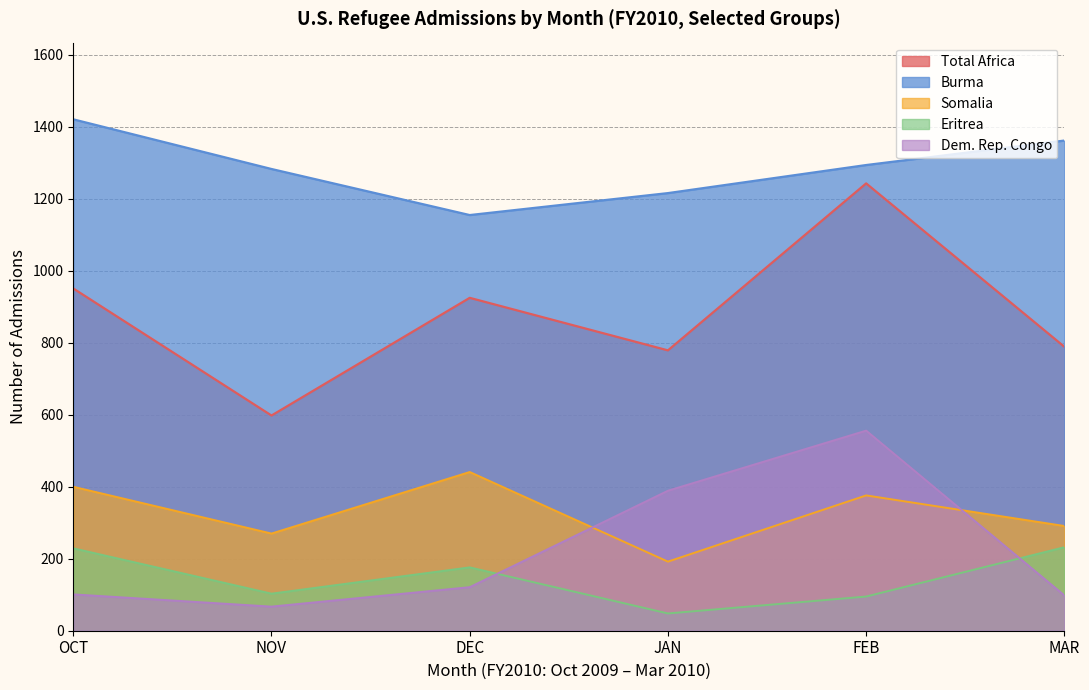

Which series has the largest range (max minus min)?

Total Africa